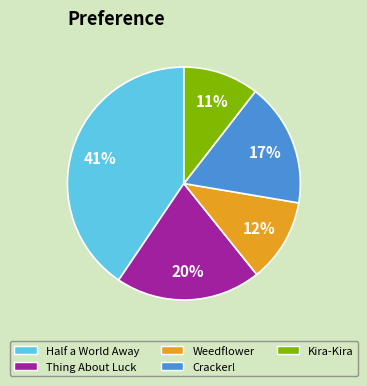

How many segments does this pie chart have?

5